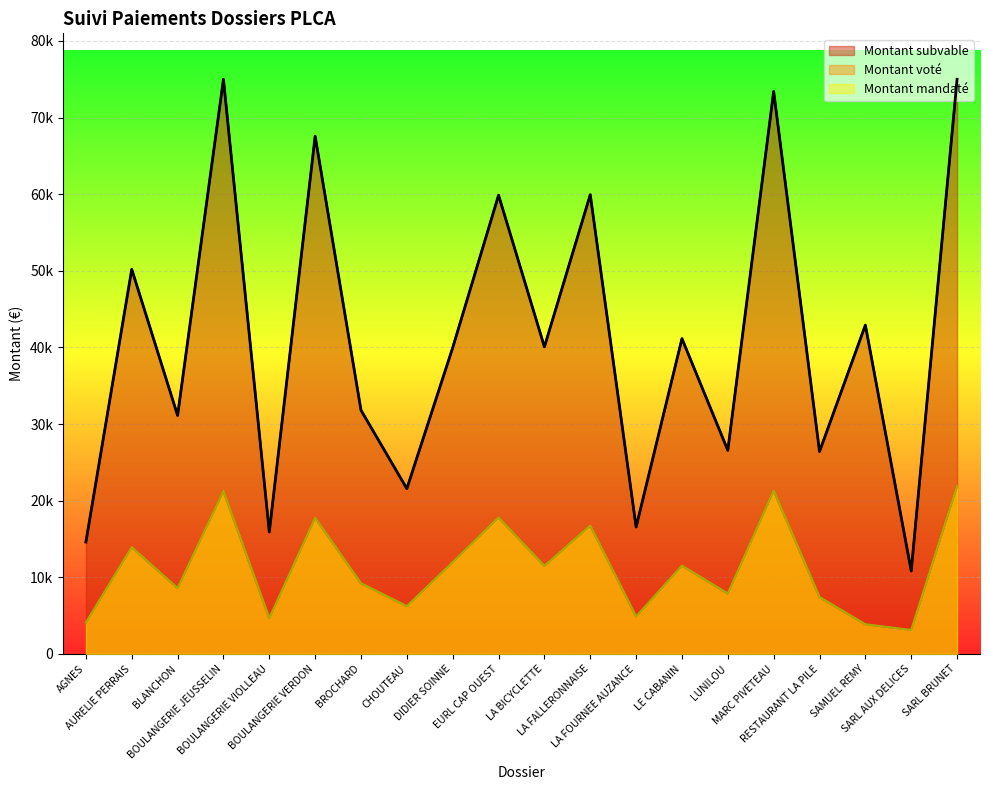

The Montant subvable series shows 75000.0 at SARL BRUNET. True or false?

True